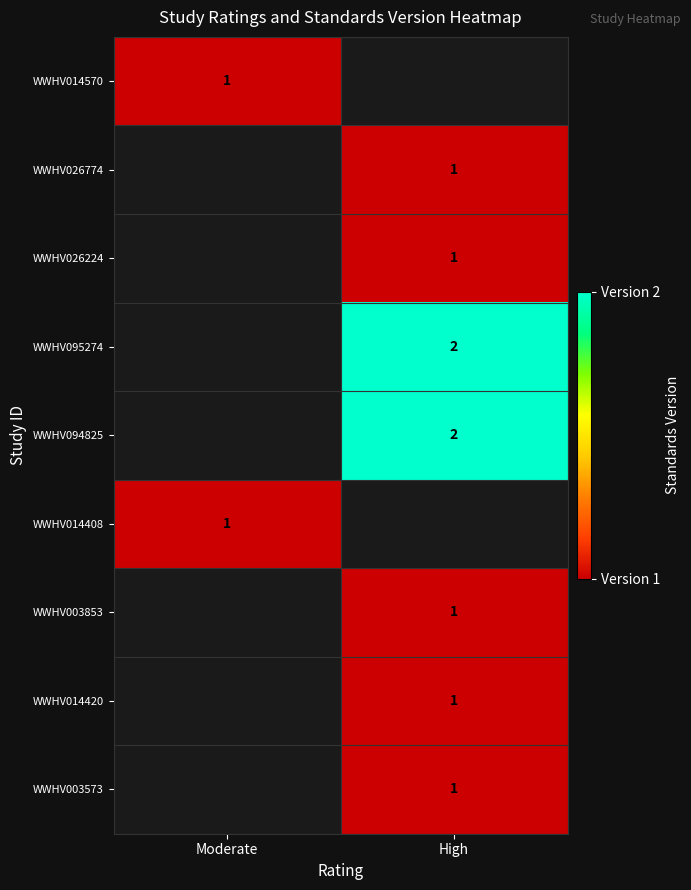

The WWHV014420 series shows 1 at High. True or false?

True